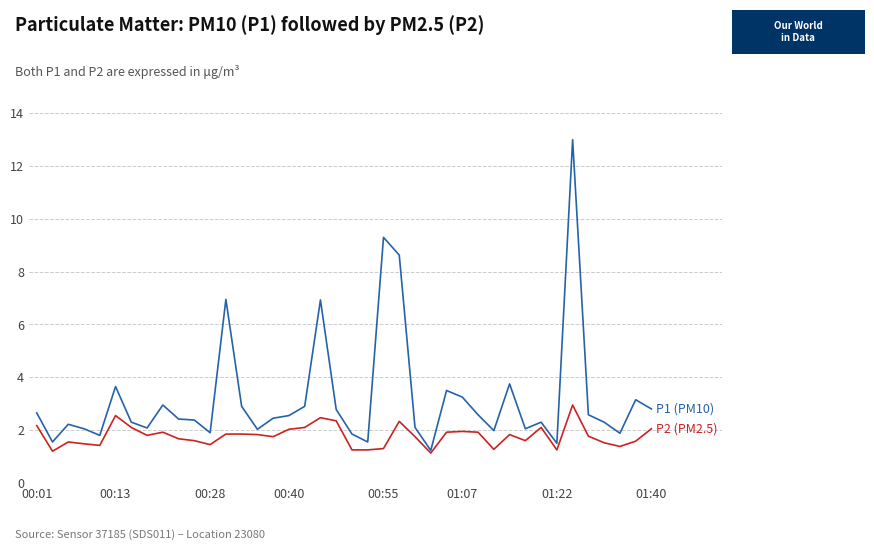

What is the greatest value displayed?

13.0